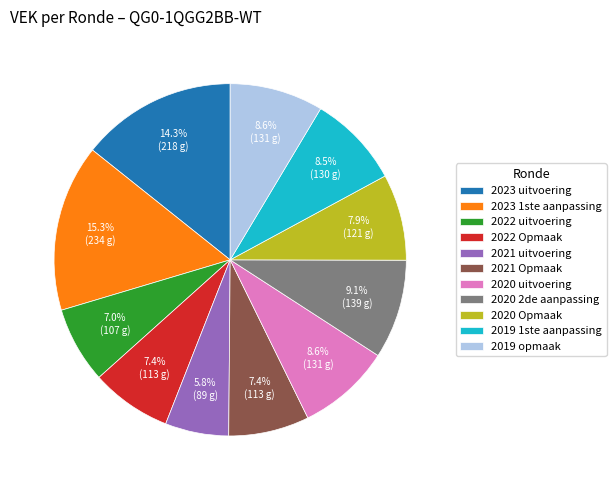

Which category has the biggest portion of the pie?

2023 1ste aanpassing